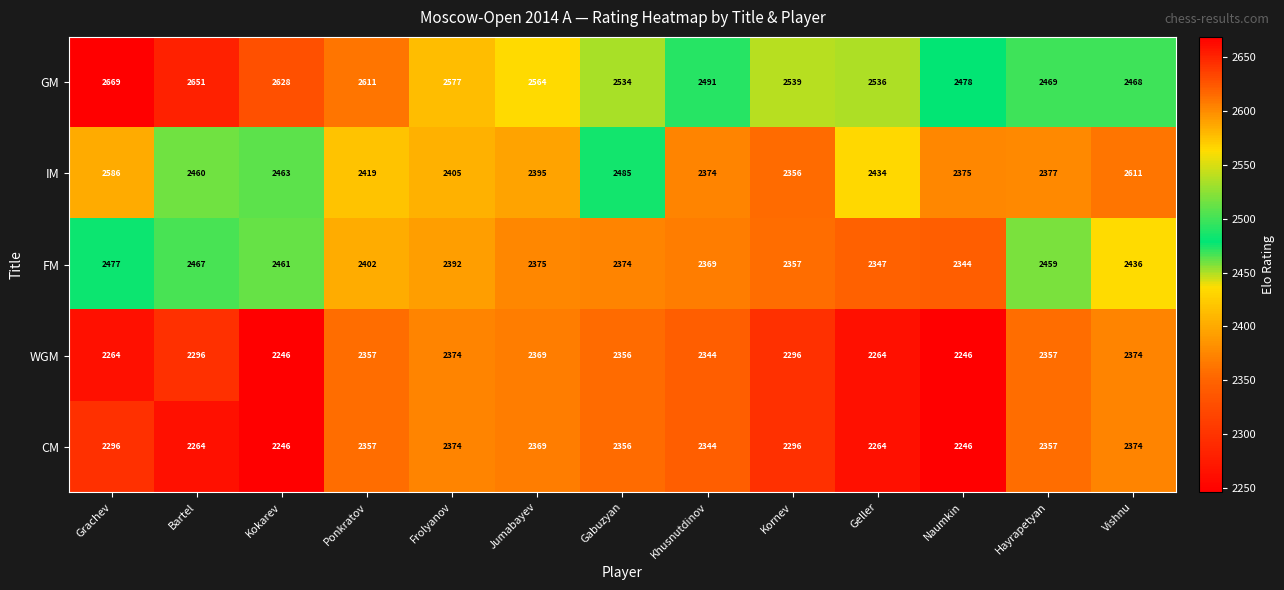

What is the sum of the FM values at Gabuzyan and Hayrapetyan?

4833